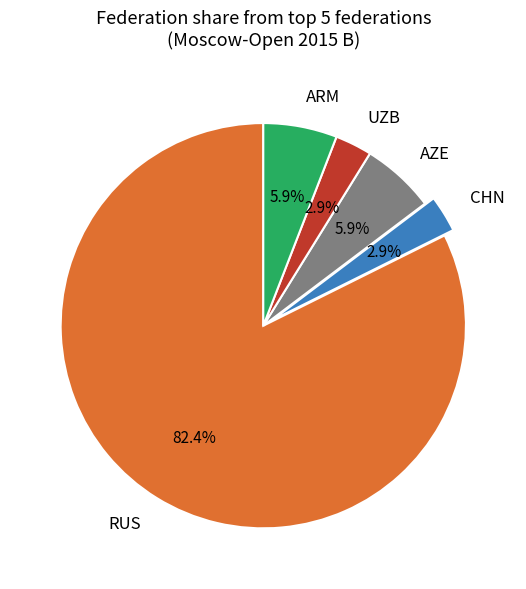

How many slices are in this pie chart?

5